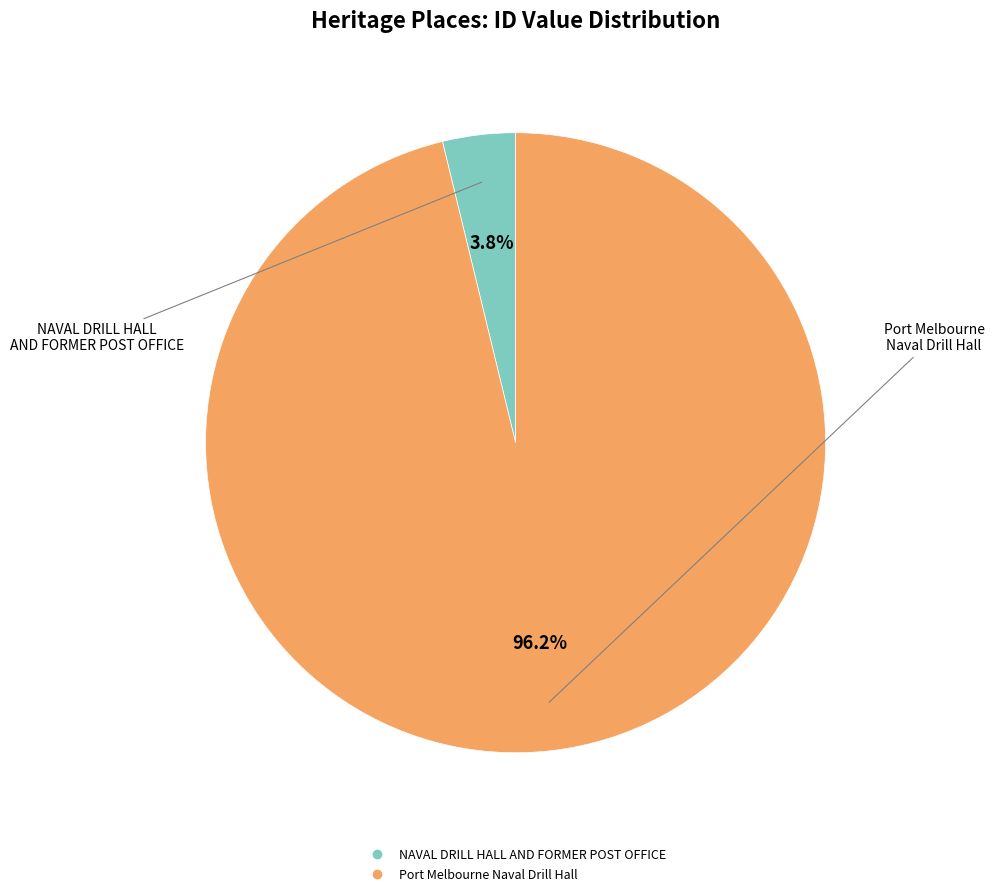

Is there any slice that represents more than half of the pie?

Yes